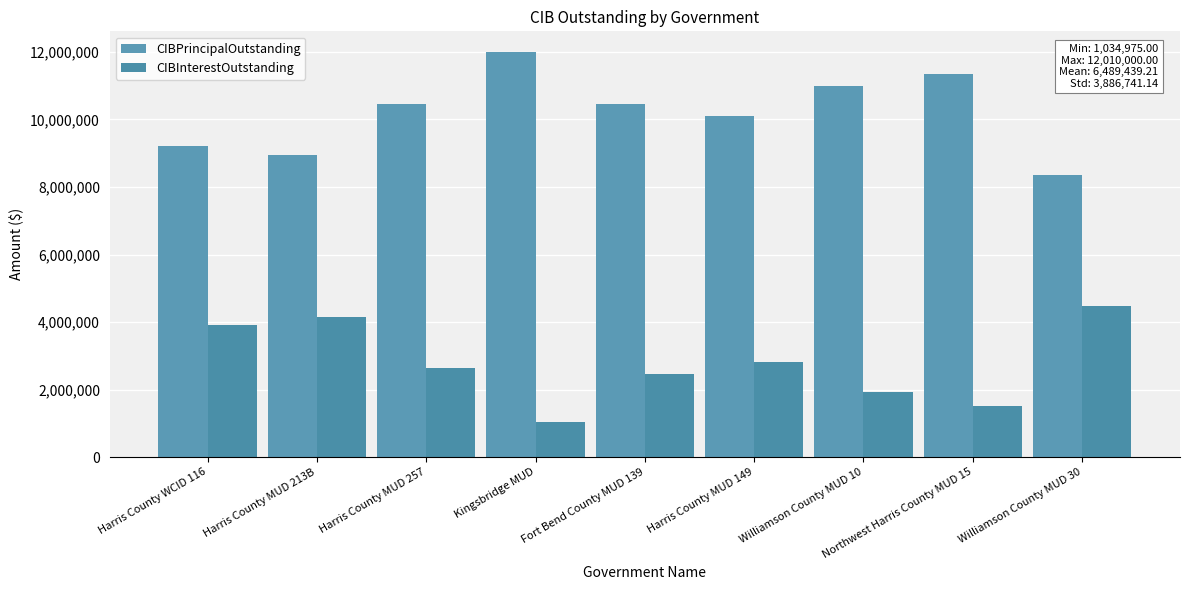

How many values in the CIBInterestOutstanding series are below 2630462?

4